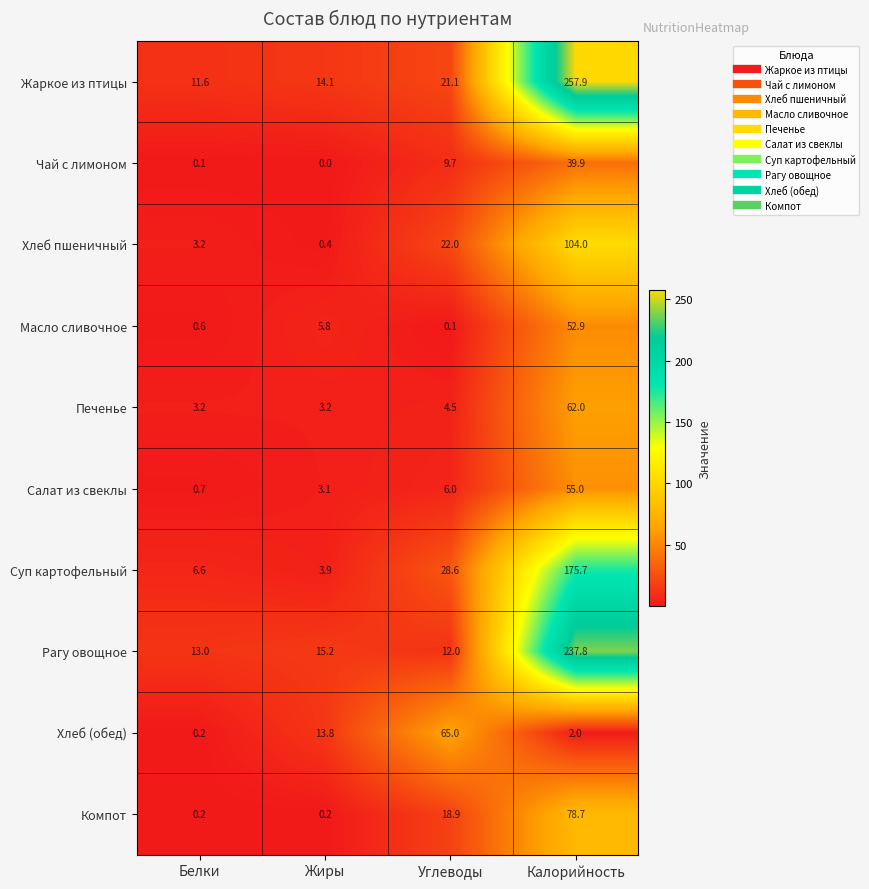

What is the average value of the Хлеб пшеничный series?

32.4